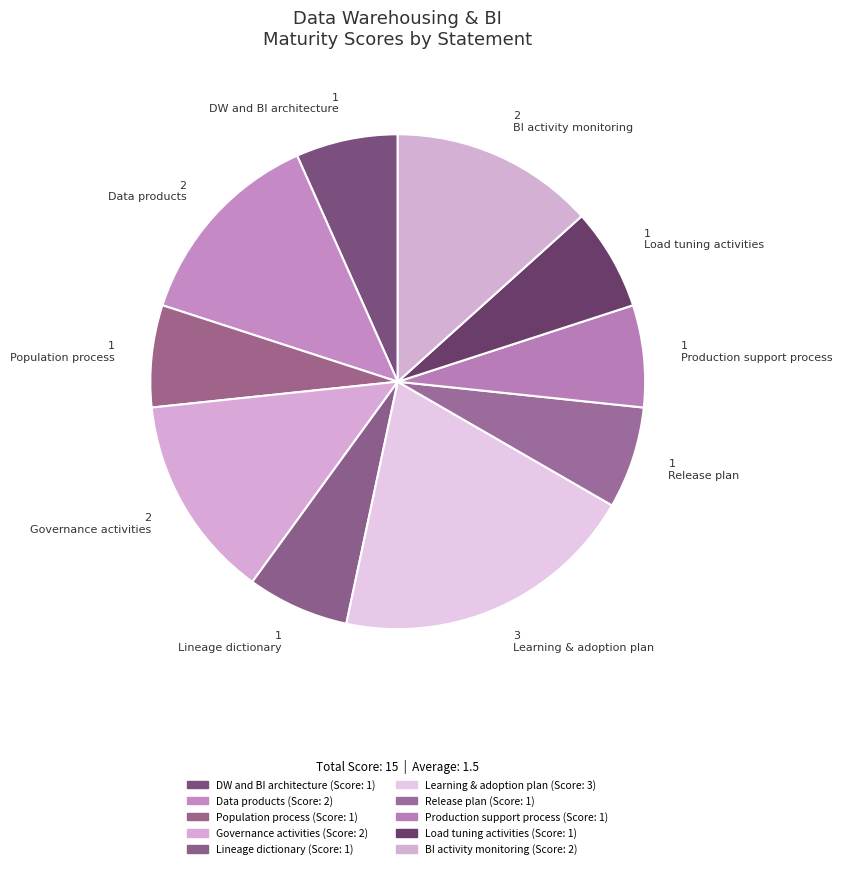

How many slices are in this pie chart?

10